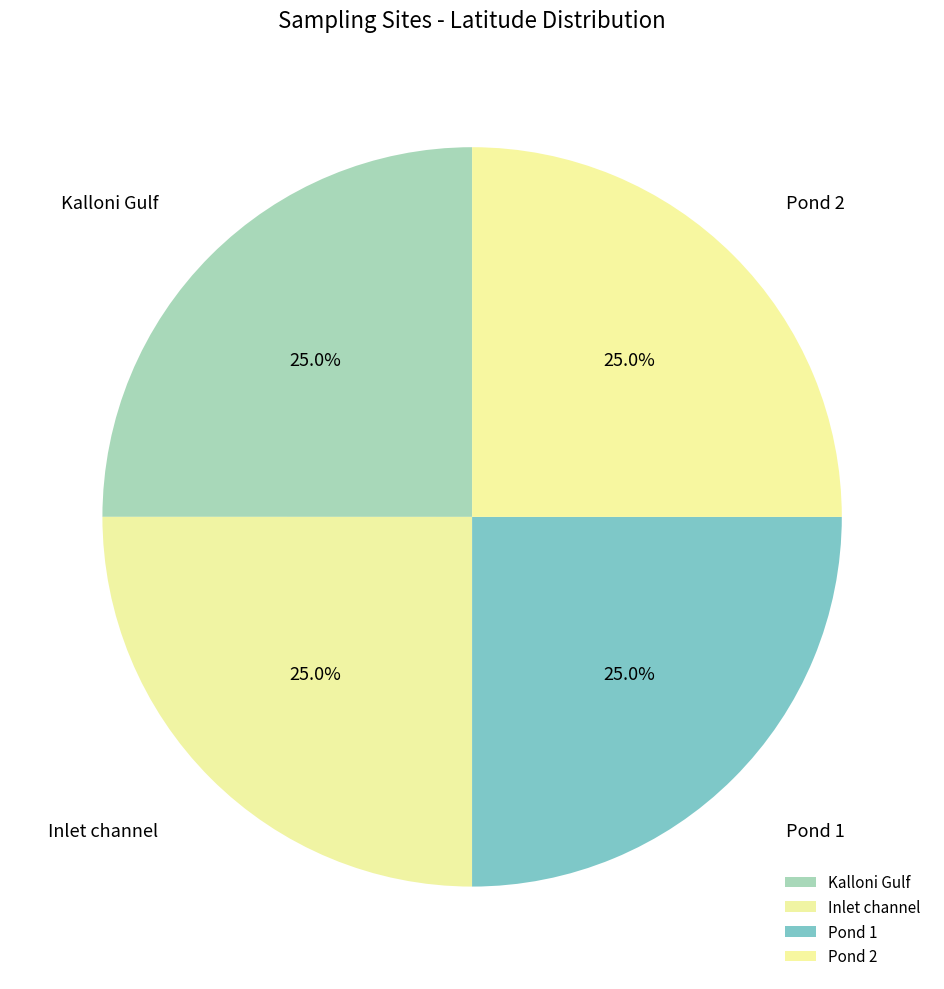

How much of the chart is everything except Pond 1?

75.0%